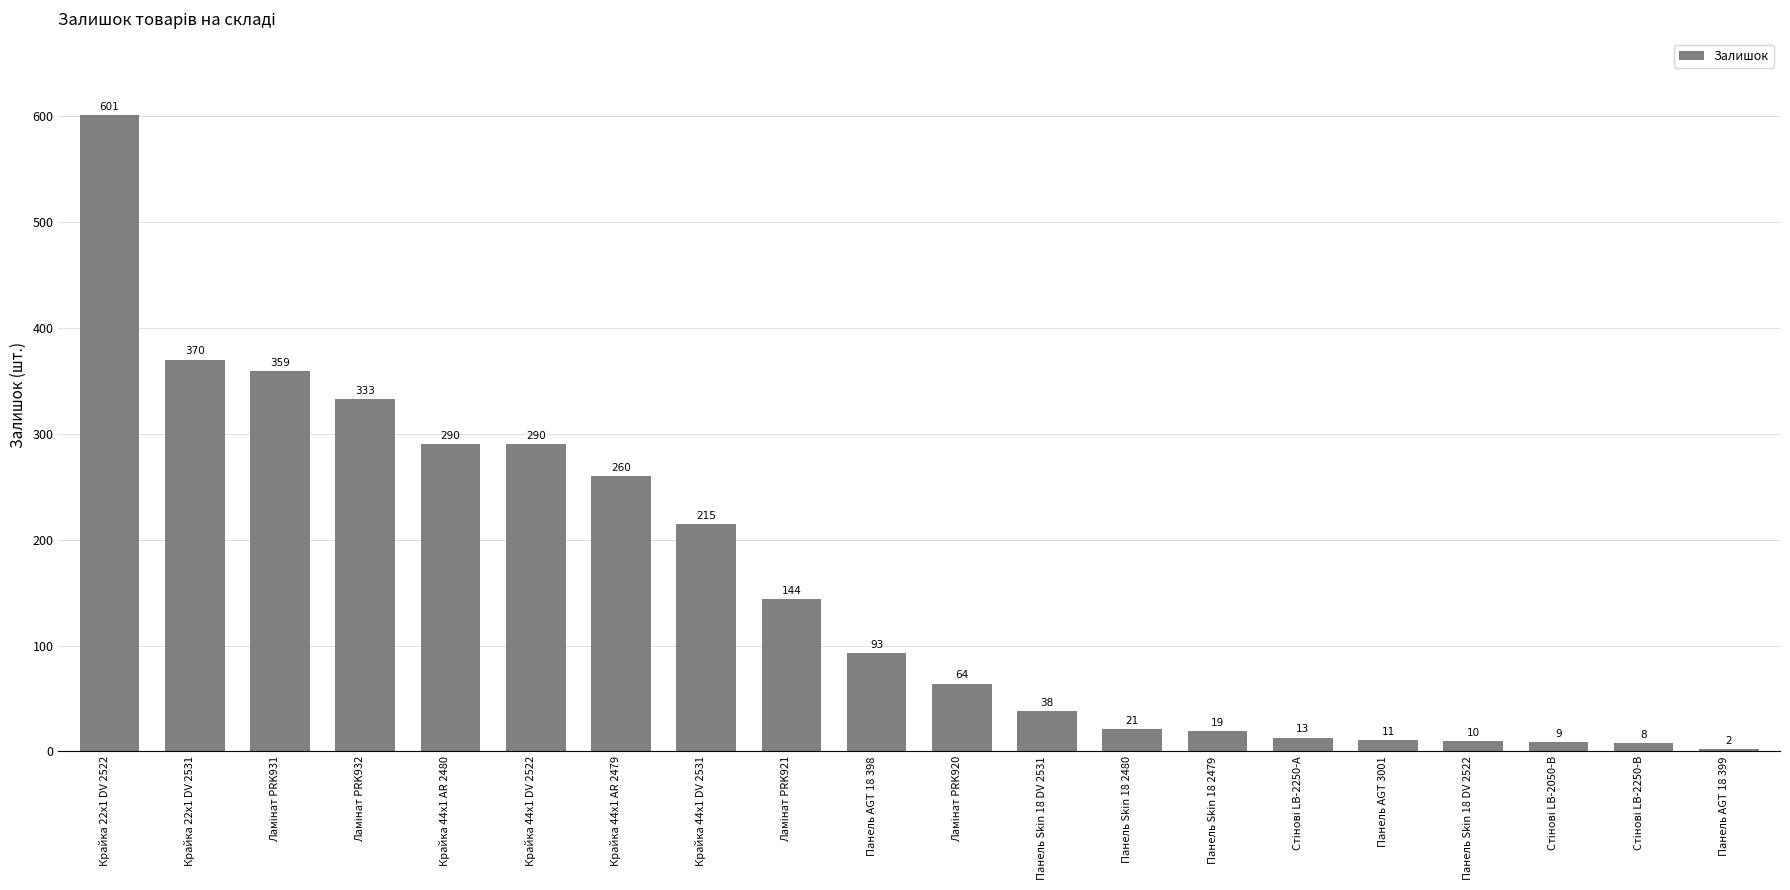

Which category has the highest value across all series?

Крайка 22x1 DV 2522